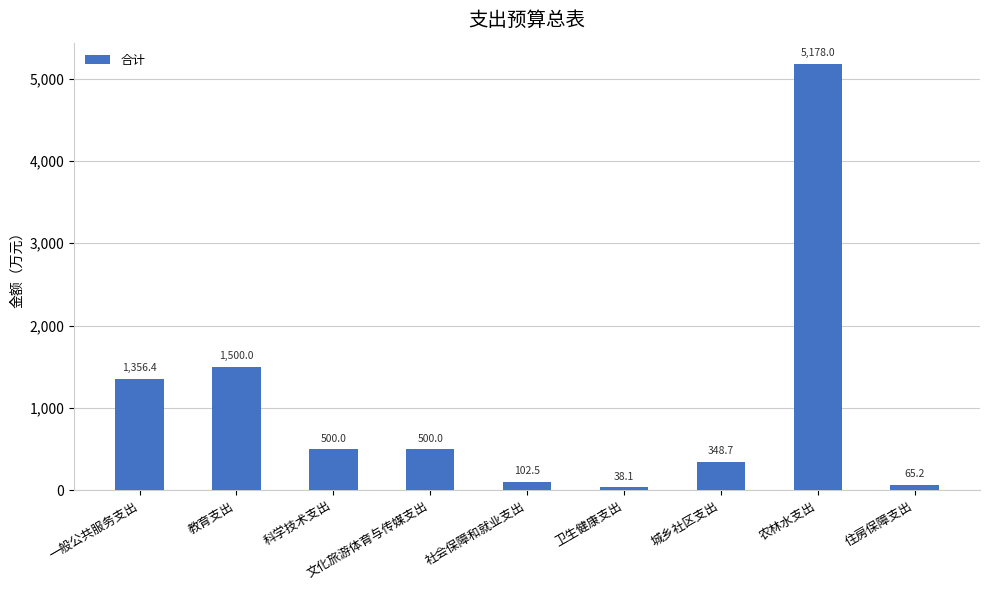

What is the difference between the second highest and second lowest values?

1434.8